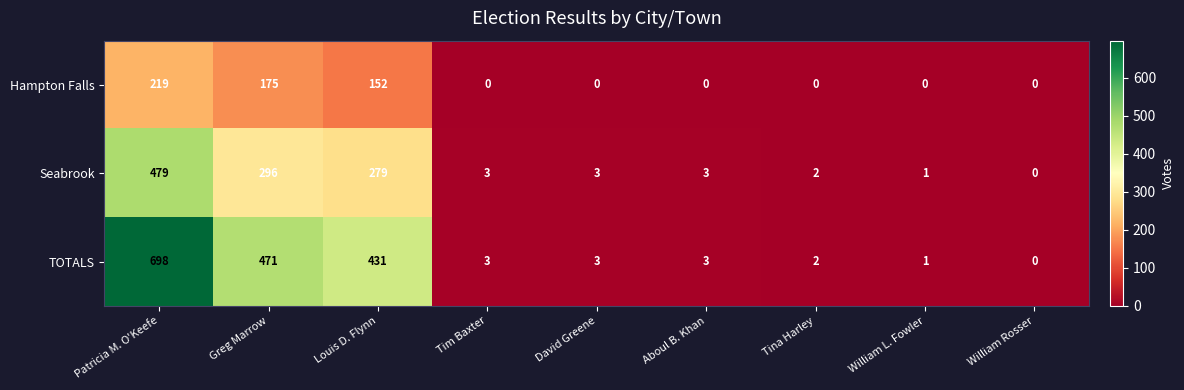

What is the difference between the highest and lowest values at Greg Marrow?

296